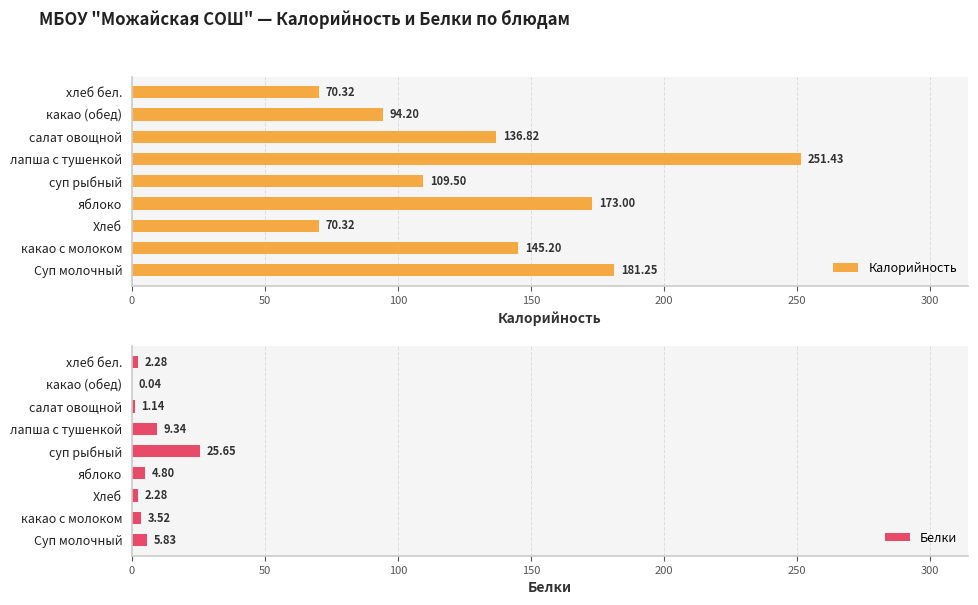

What are all the series names shown in the legend?

Калорийность, Белки